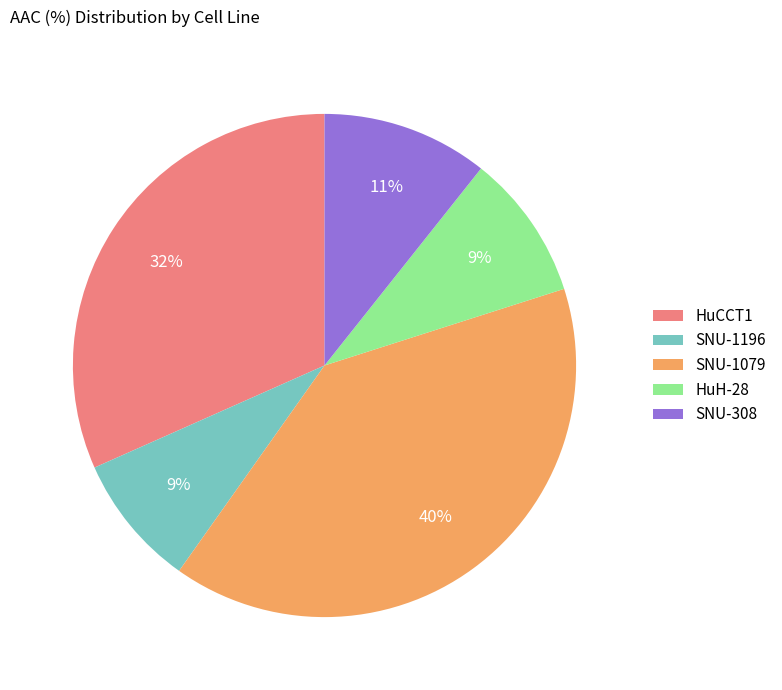

The SNU-1079 slice represents 49% of the pie. True or false?

False